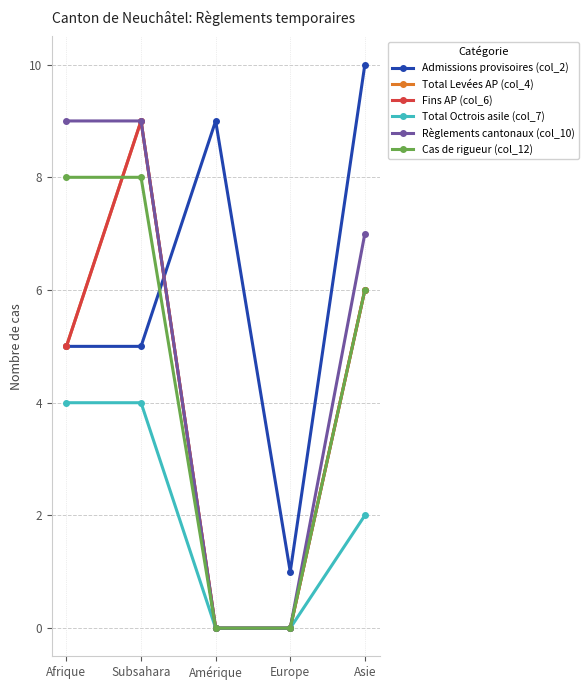

At which category is the sum across all series the highest?

Subsahara